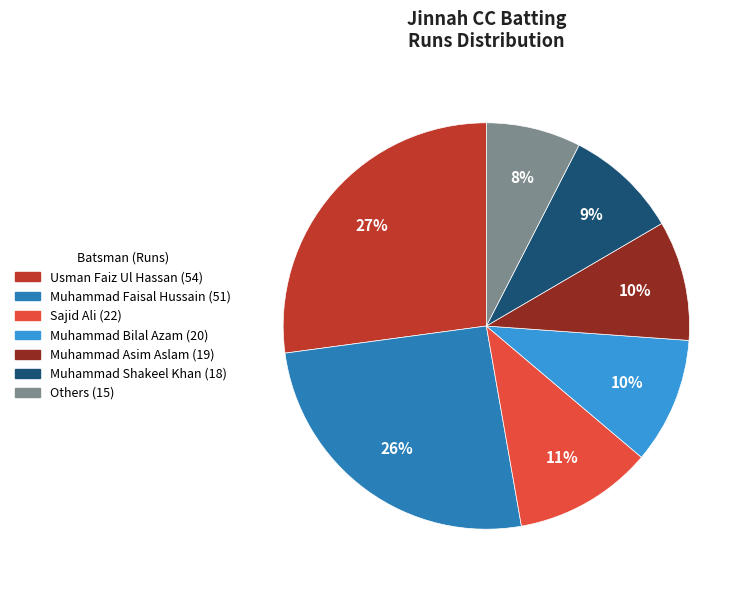

Is there a majority slice in this chart?

No